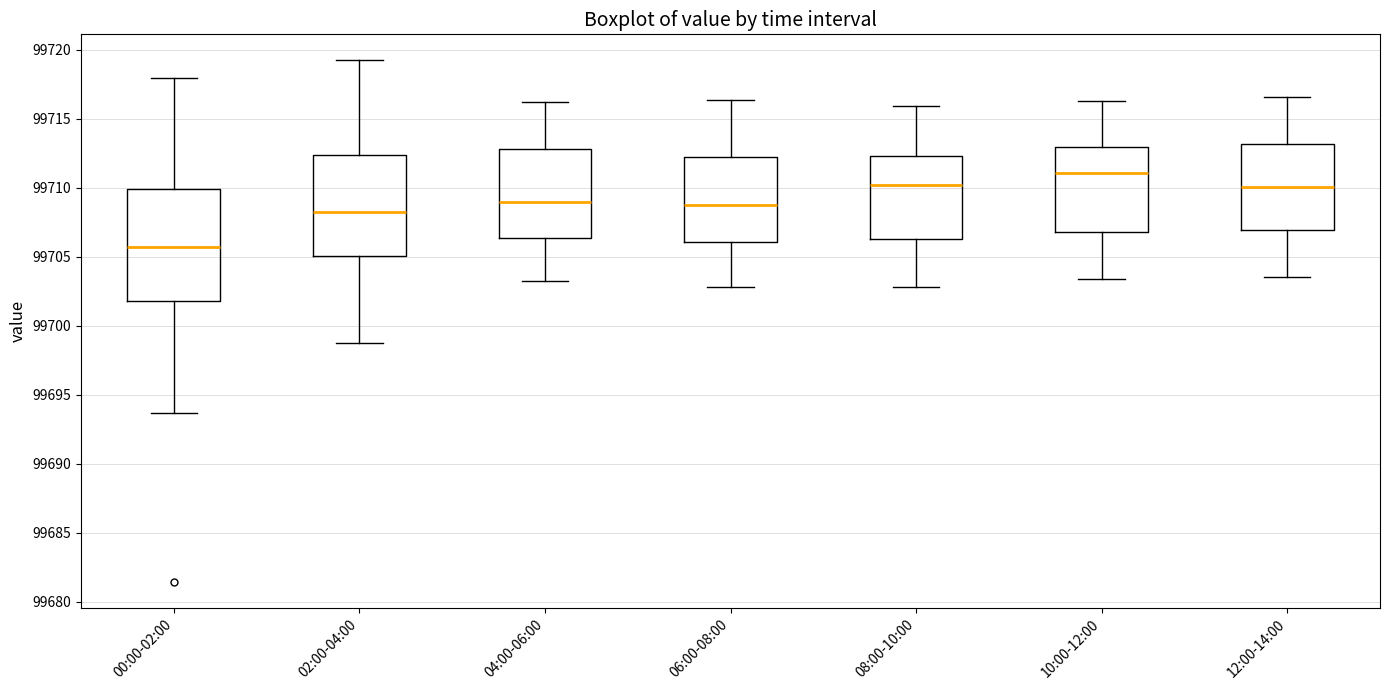

Where is the lower edge of the box for 10:00-12:00 on the y-axis? The values are not printed on the chart, so give them approximately, as read against the axis.

99707.0